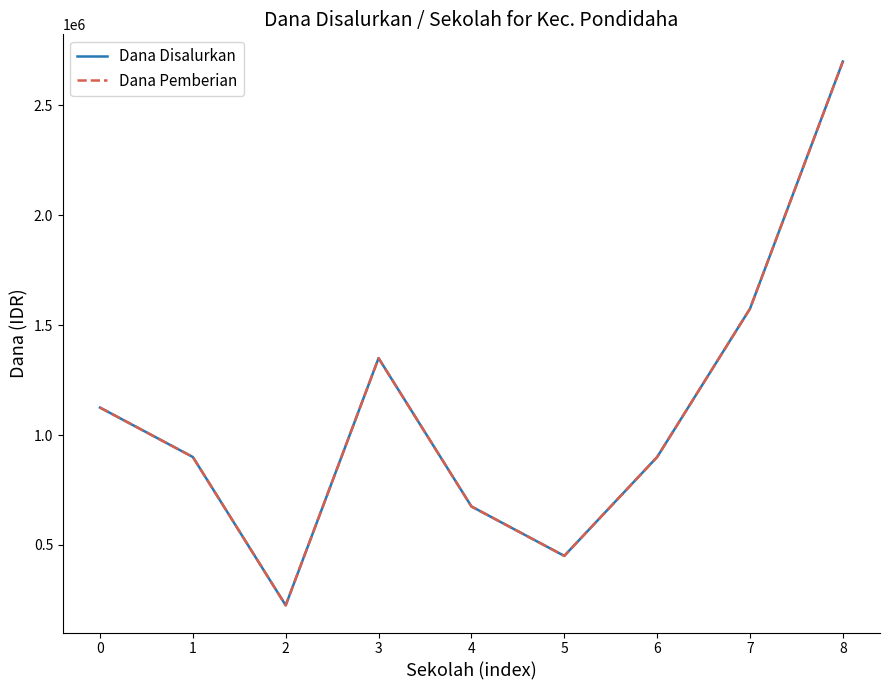

Is this an area chart (filled region under the line)?

No